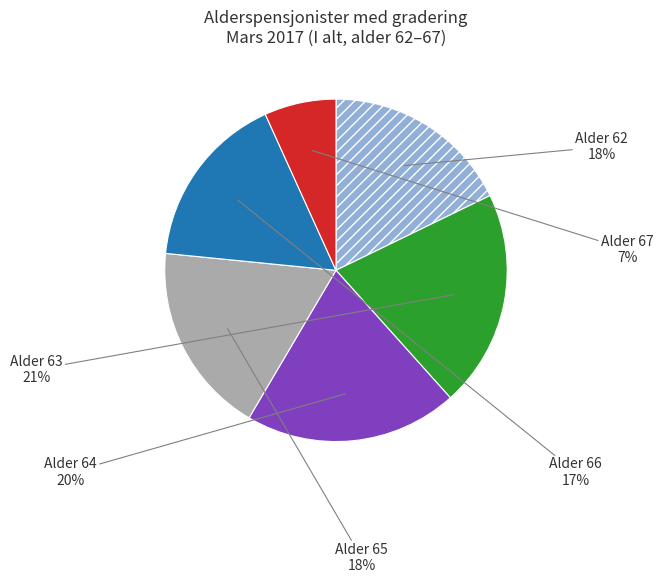

Is there any slice that represents more than half of the pie?

No